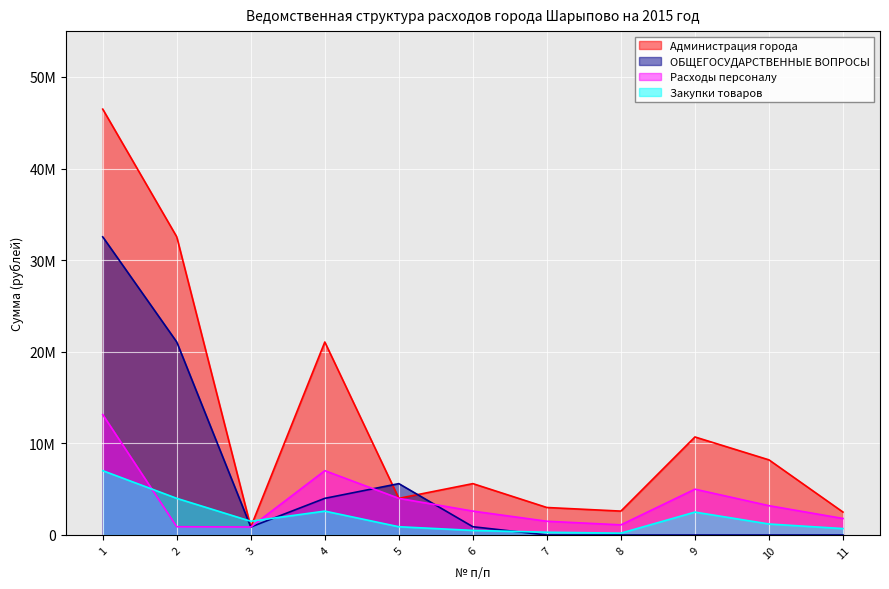

At which category is the sum across all series the highest?

1